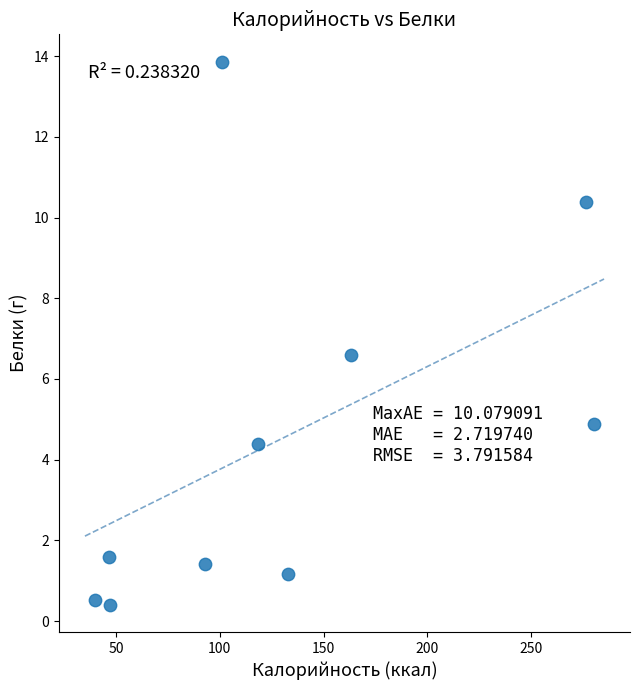

What is the average Y value?

4.5